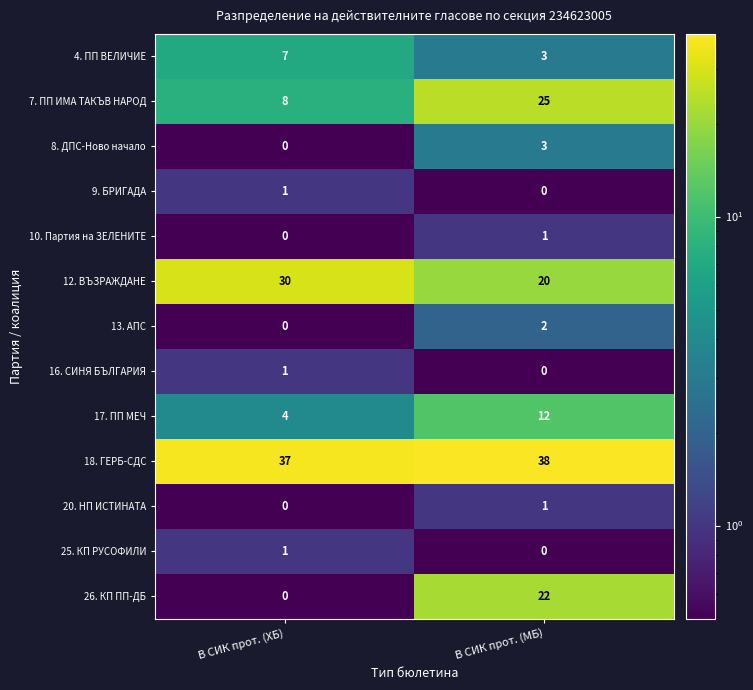

Between В СИК прот. (ХБ) and В СИК прот. (МБ), which series saw the biggest shift?

26. КП ПП-ДБ